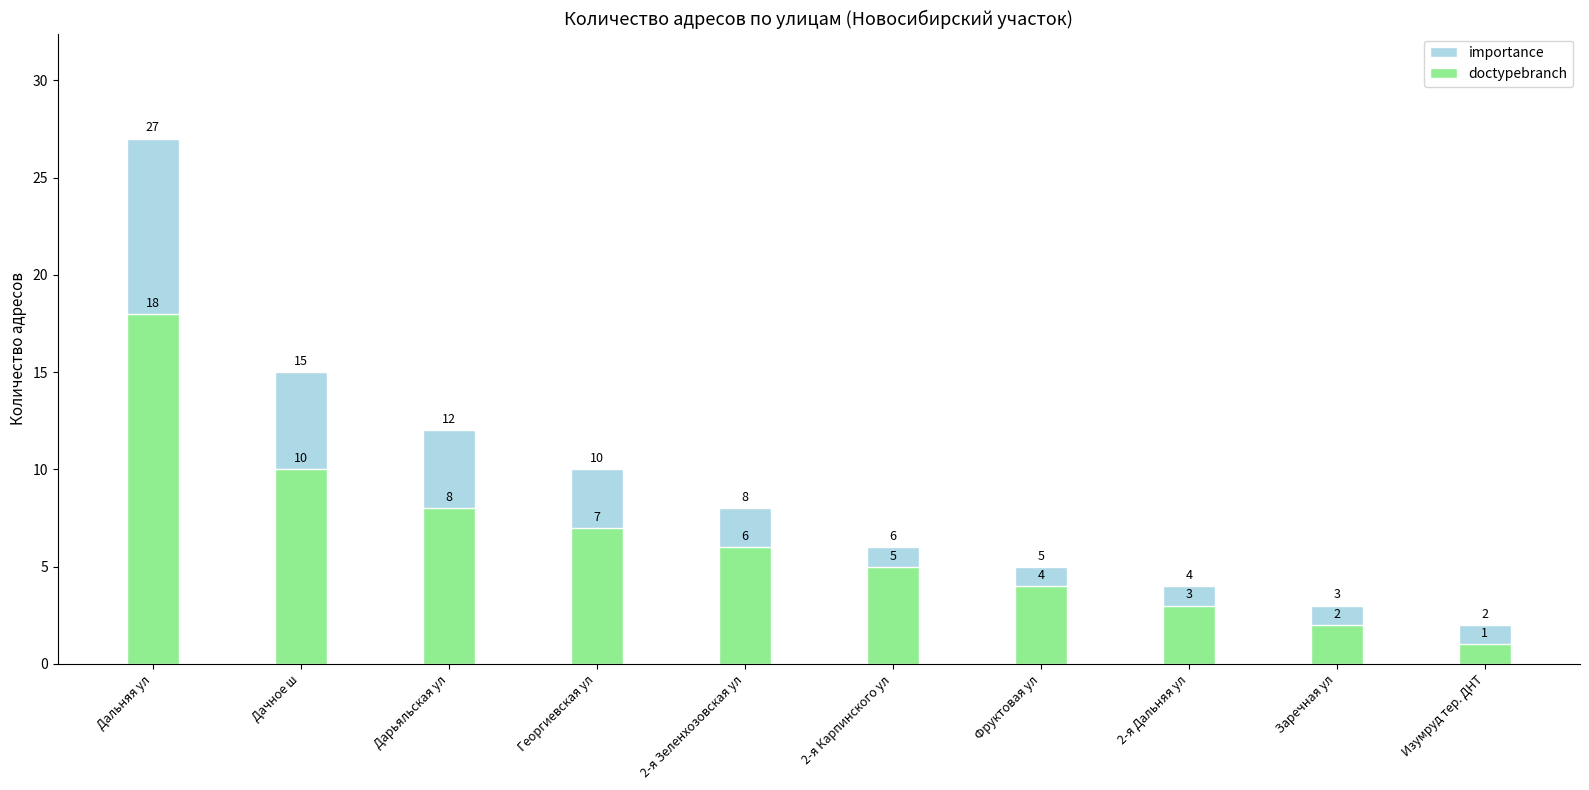

Reading left to right, what are all the values shown in this chart?

importance: 27	15	12	10	8	6	5	4	3	2
doctypebranch: 18	10	8	7	6	5	4	3	2	1